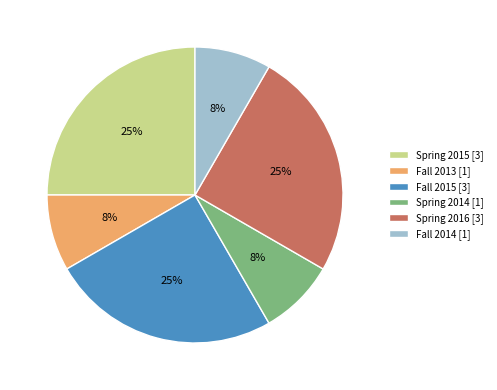

To the nearest percent, what percentage of the pie is Fall 2015?

25%